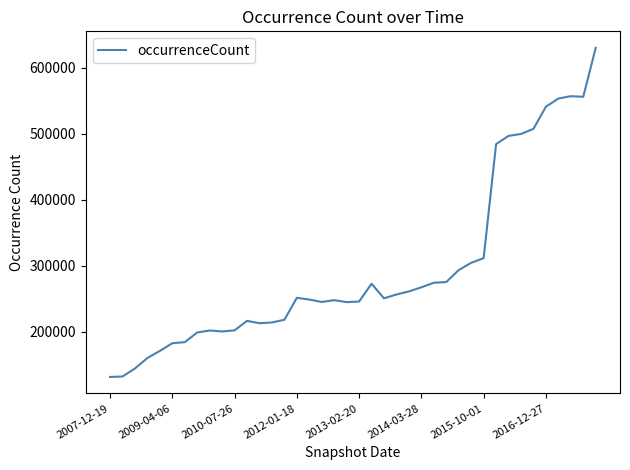

How many lines are shown in the chart?

1